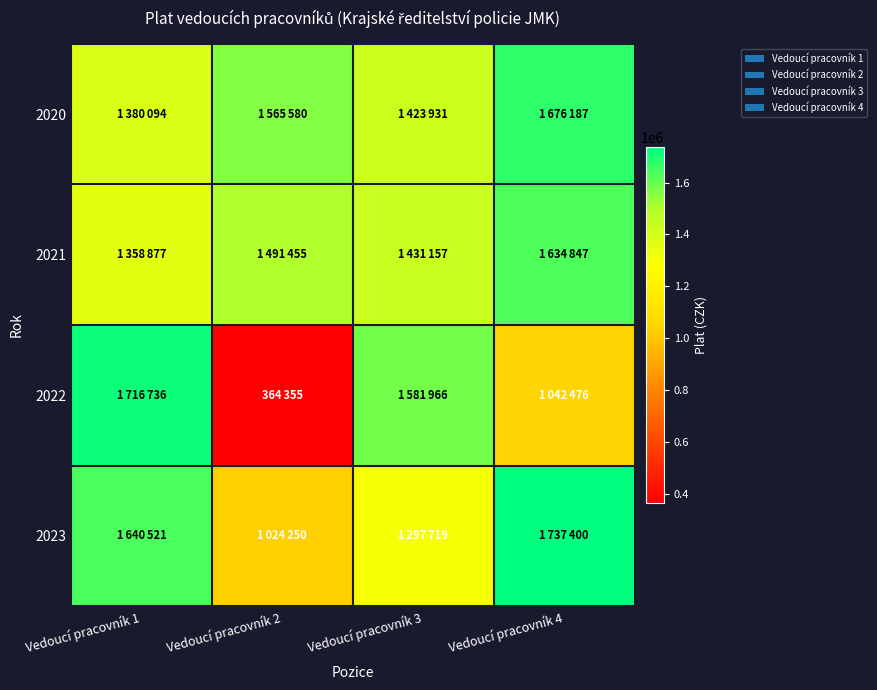

Reading right to left, transcribe all the data shown in this chart.

2020: Vedoucí pracovník 4=1676187	Vedoucí pracovník 3=1423931	Vedoucí pracovník 2=1565580	Vedoucí pracovník 1=1380094
2021: Vedoucí pracovník 4=1634847	Vedoucí pracovník 3=1431157	Vedoucí pracovník 2=1491455	Vedoucí pracovník 1=1358877
2022: Vedoucí pracovník 4=1042476	Vedoucí pracovník 3=1581966	Vedoucí pracovník 2=364355	Vedoucí pracovník 1=1716736
2023: Vedoucí pracovník 4=1737400	Vedoucí pracovník 3=1297719	Vedoucí pracovník 2=1024250	Vedoucí pracovník 1=1640521